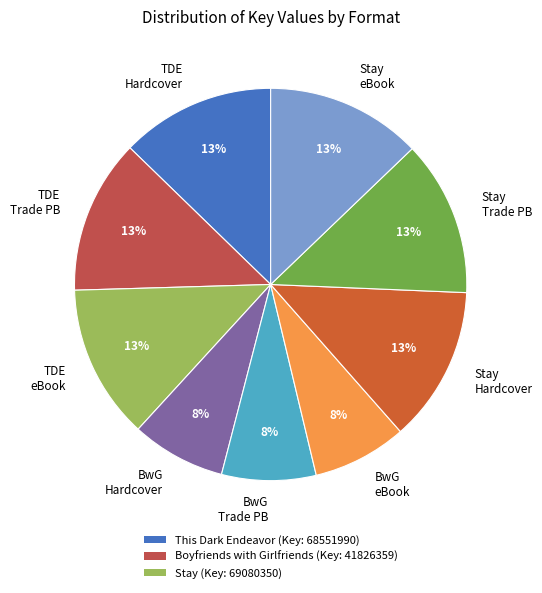

To the nearest percent, what percentage of the pie is BwG Trade PB?

8%